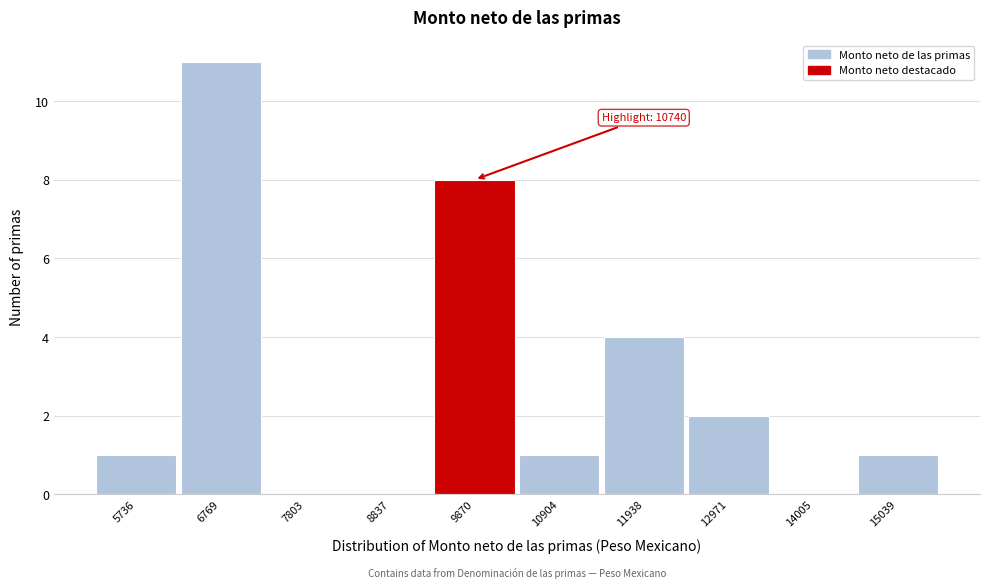

Reading right to left, extract all data points from this chart.

15039=1	14005=0	12971=2	11938=4	10904=1	9870=8	8837=0	7803=0	6769=11	5736=1